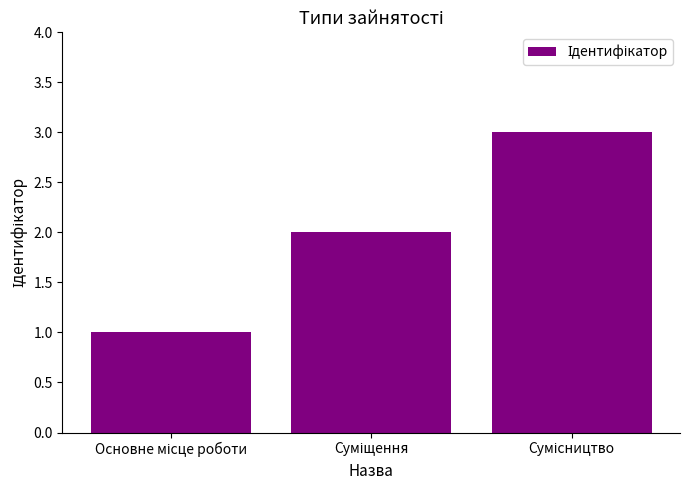

What is the sum of all values?

6